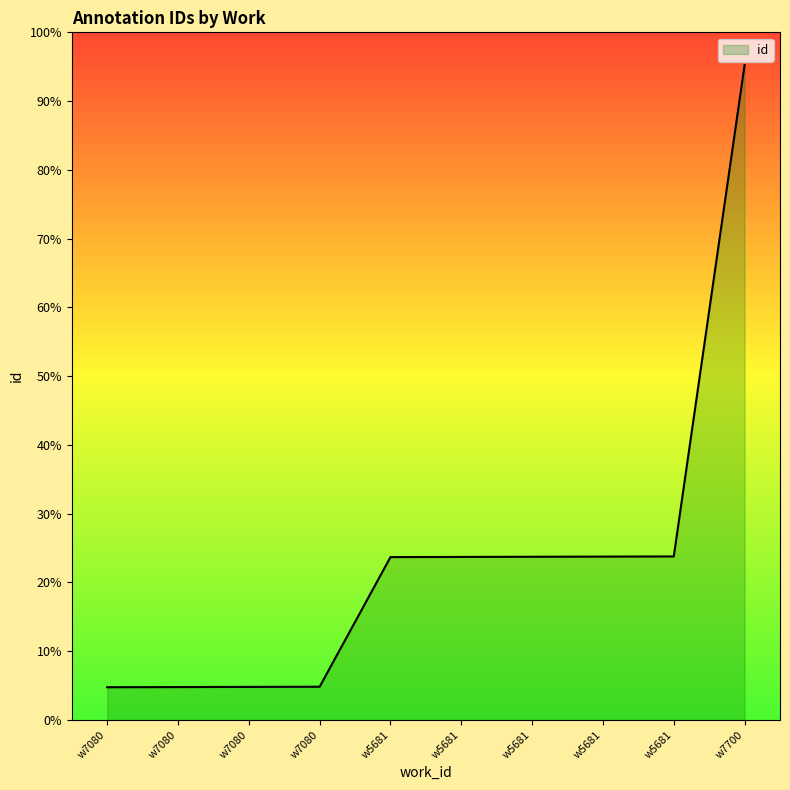

True or false: there are more than 0 points higher than both neighbors.

False